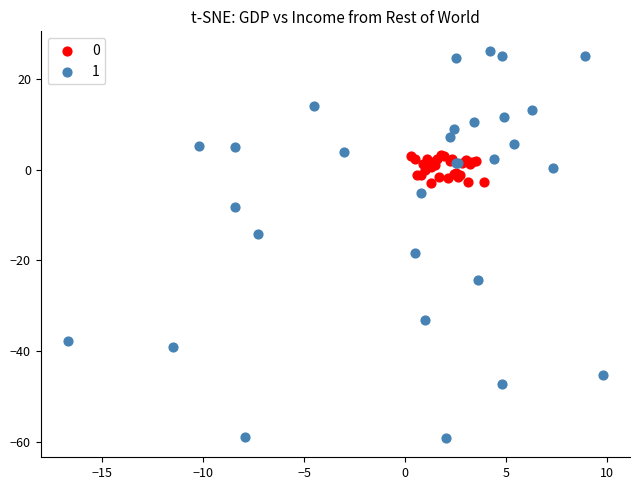

Which series contains the lowest Y value?

1